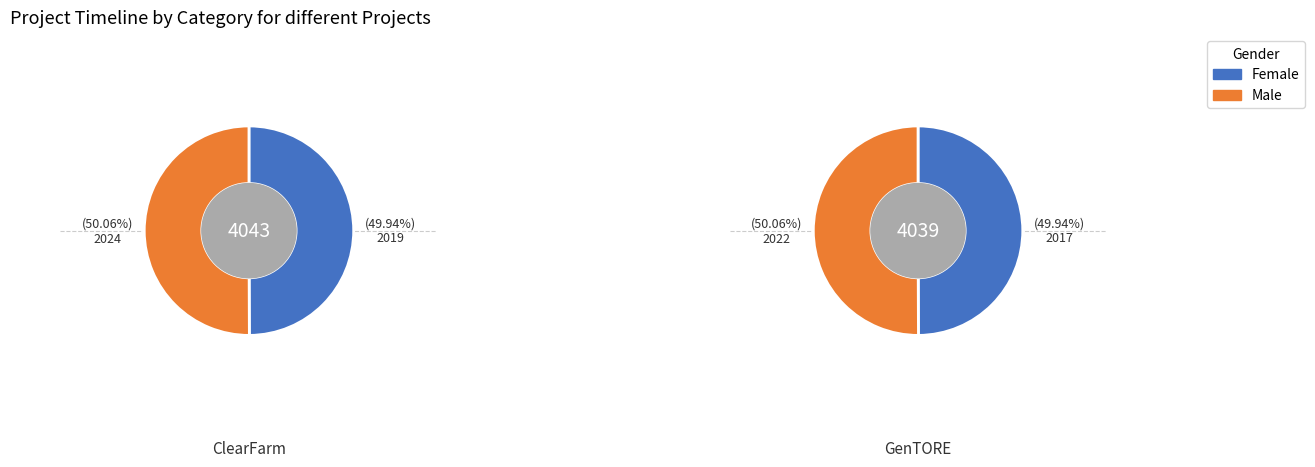

What is the total percentage of GenTORE and ClearFarm?

100.0%